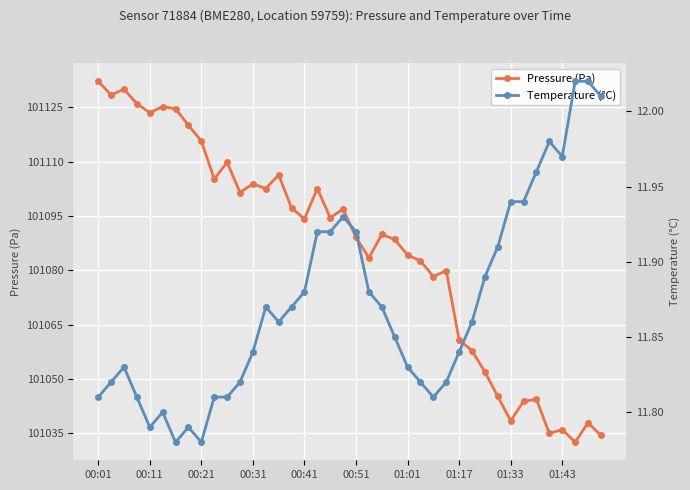

True or false: Temperature (°C) and Pressure (Pa) intersect in this chart.

False